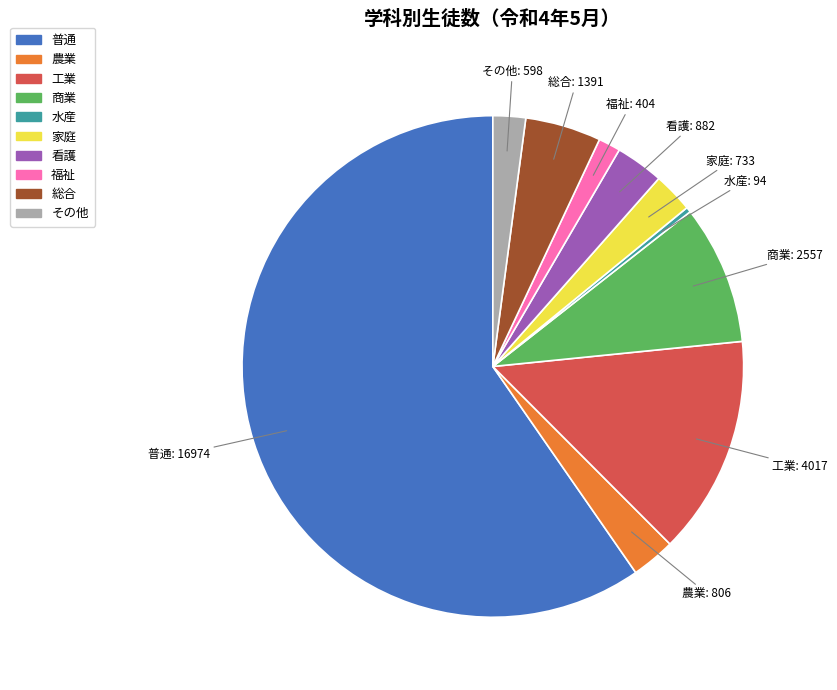

Does 普通 account for over 50% of the chart?

Yes